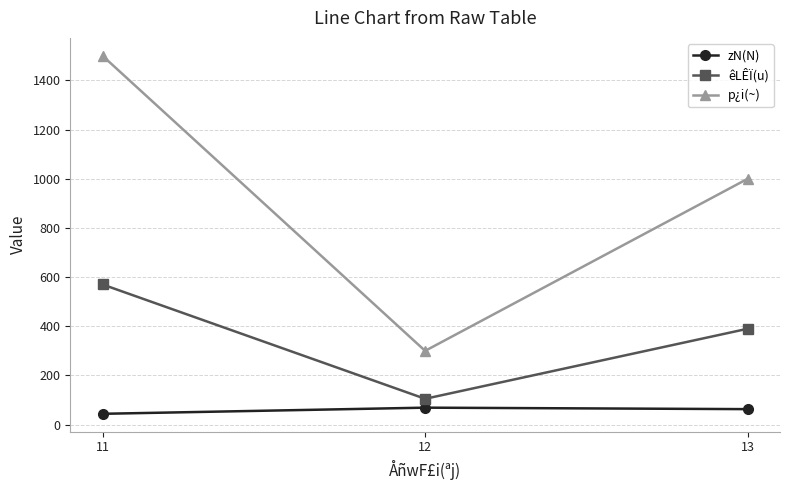

How many data points in êLÊÏ(u) are less than 390?

1